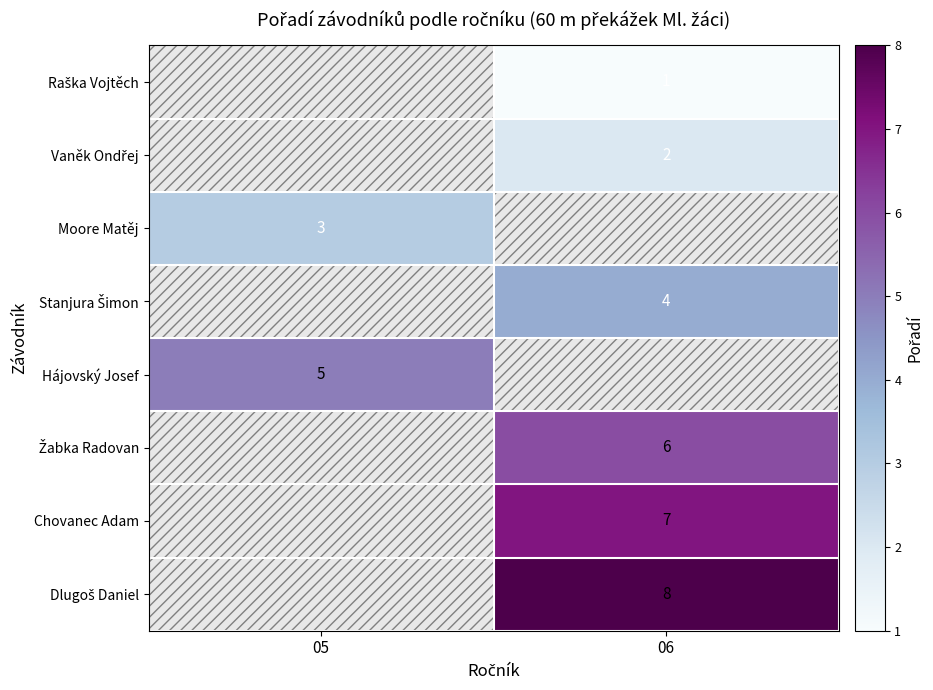

Which has a higher value, 05 or 06?

06